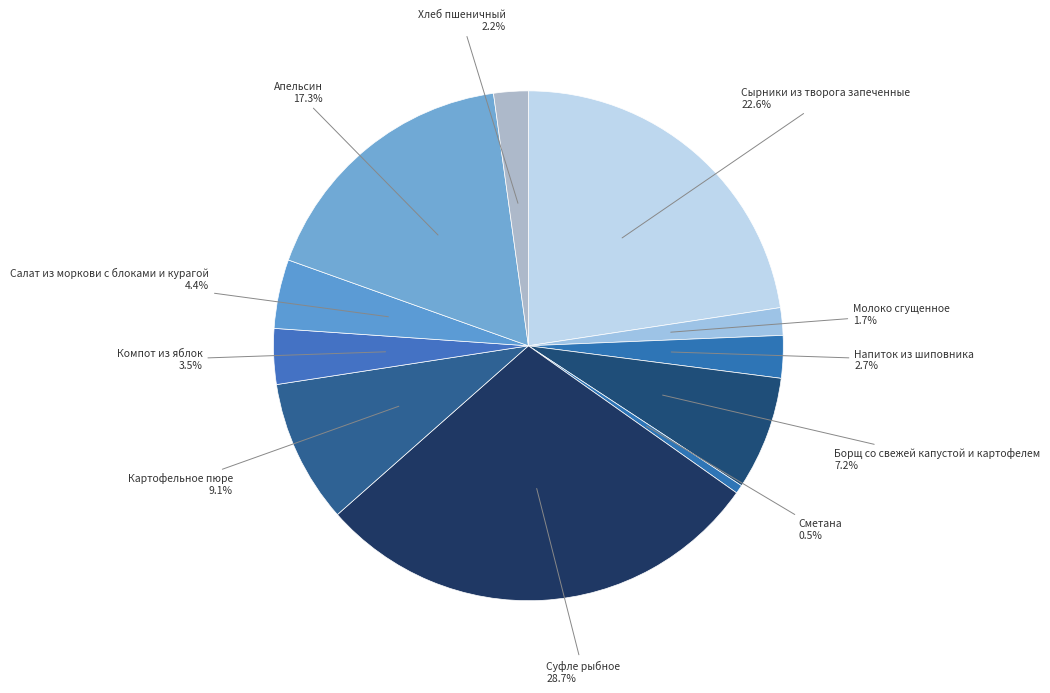

Is there a majority slice in this chart?

No